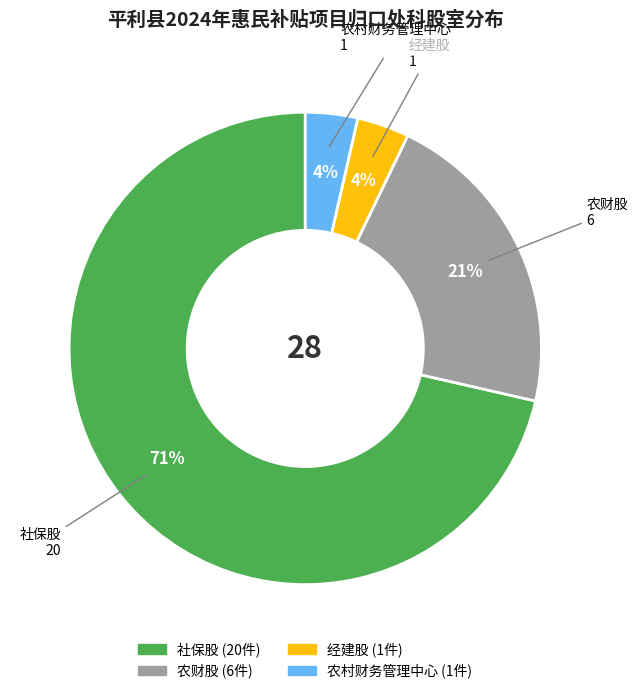

Which category accounts for the majority?

社保股